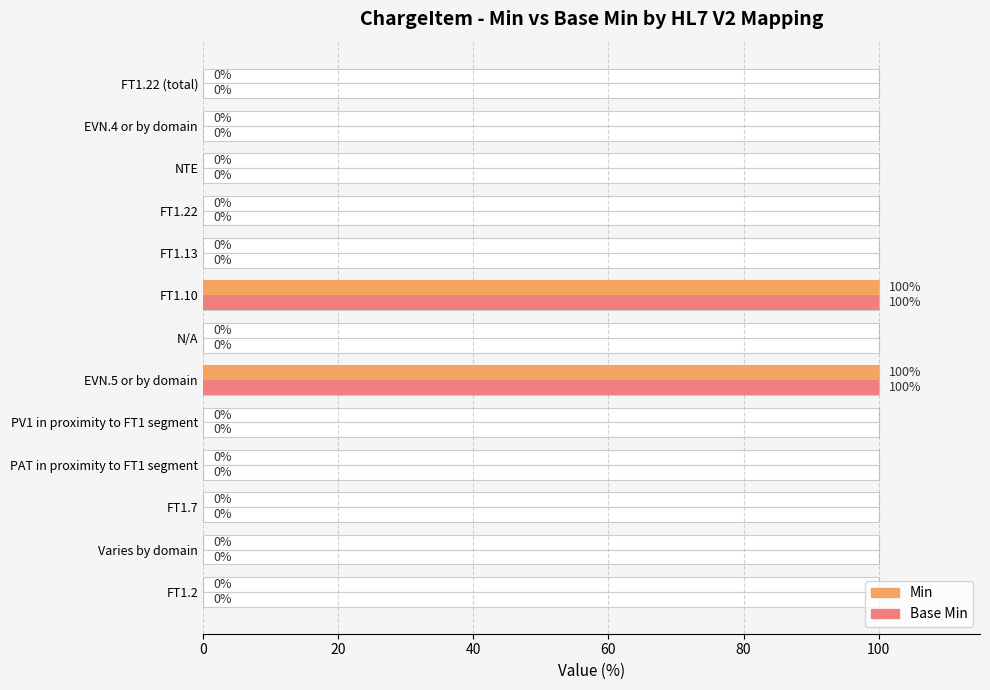

The value of Min at Varies by domain is 0. True or false?

True